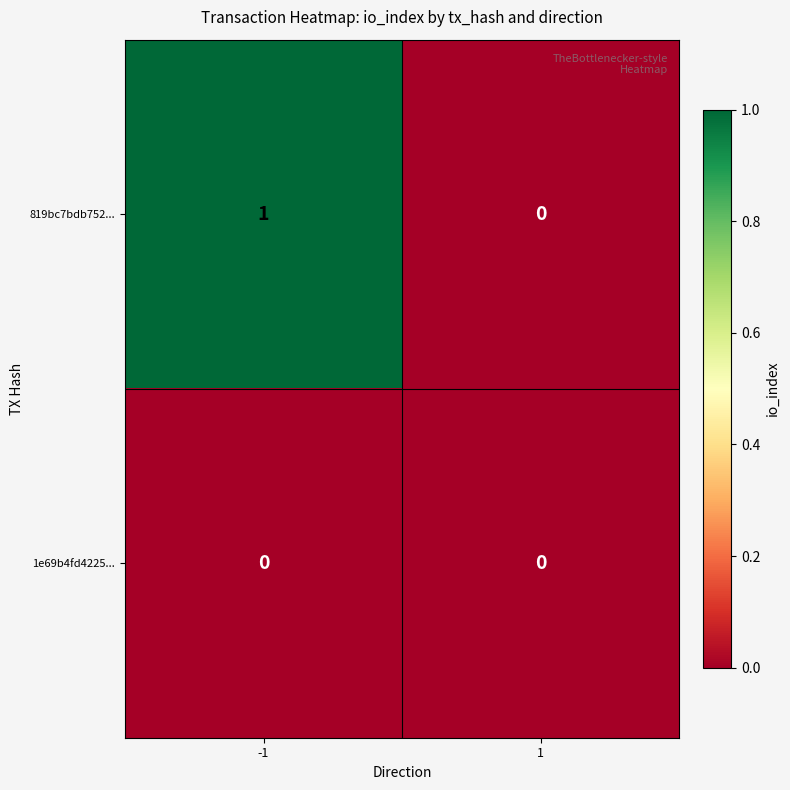

Rank the series by their maximum value, from lowest to highest.

1e69b4fd4225..., 819bc7bdb752...